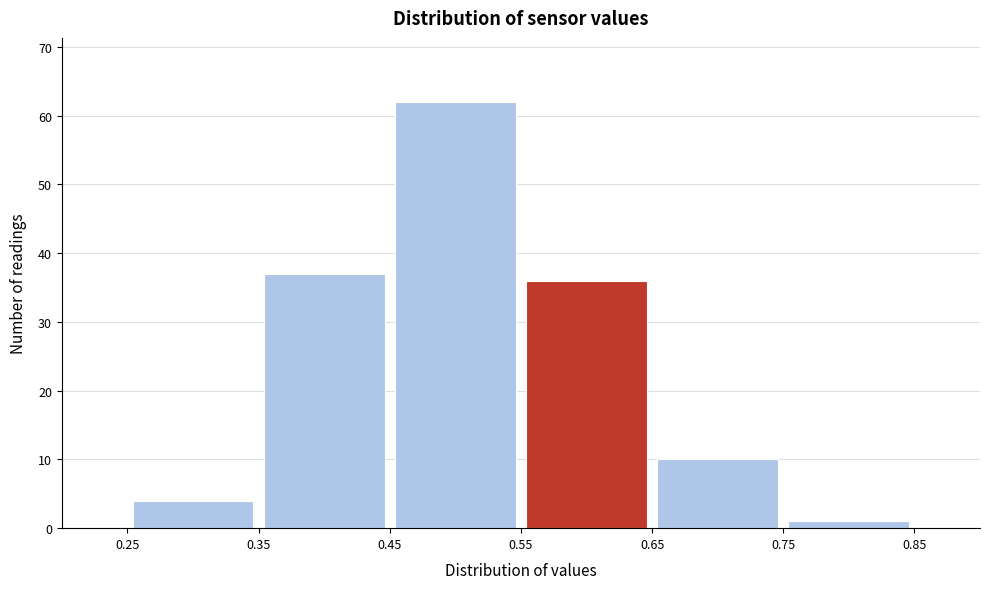

What is the height of the bar covering 0.45 to 0.55 on the x-axis? The values are not printed on the chart, so give them approximately, as read against the axis.

62